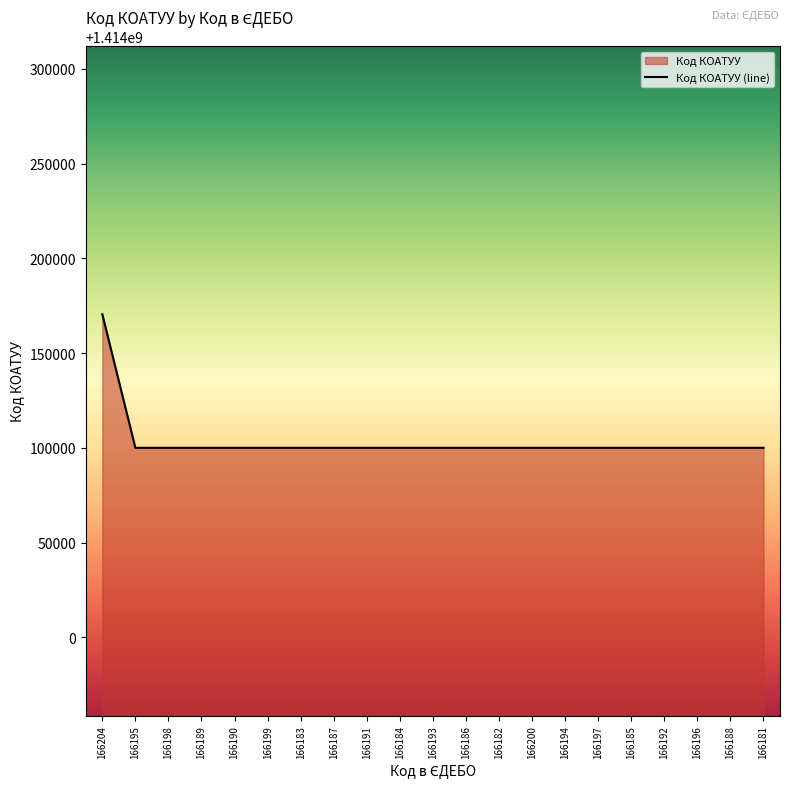

What is the difference between the maximum and minimum values?

70500